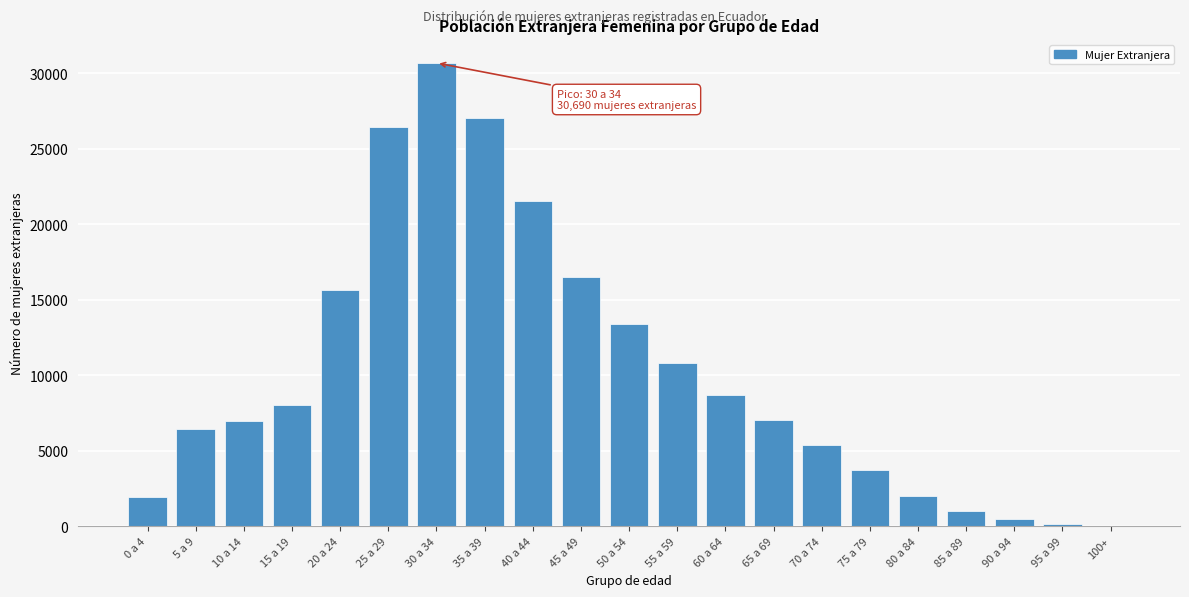

Is it true that the value at 70 a 74 is 5366?

True